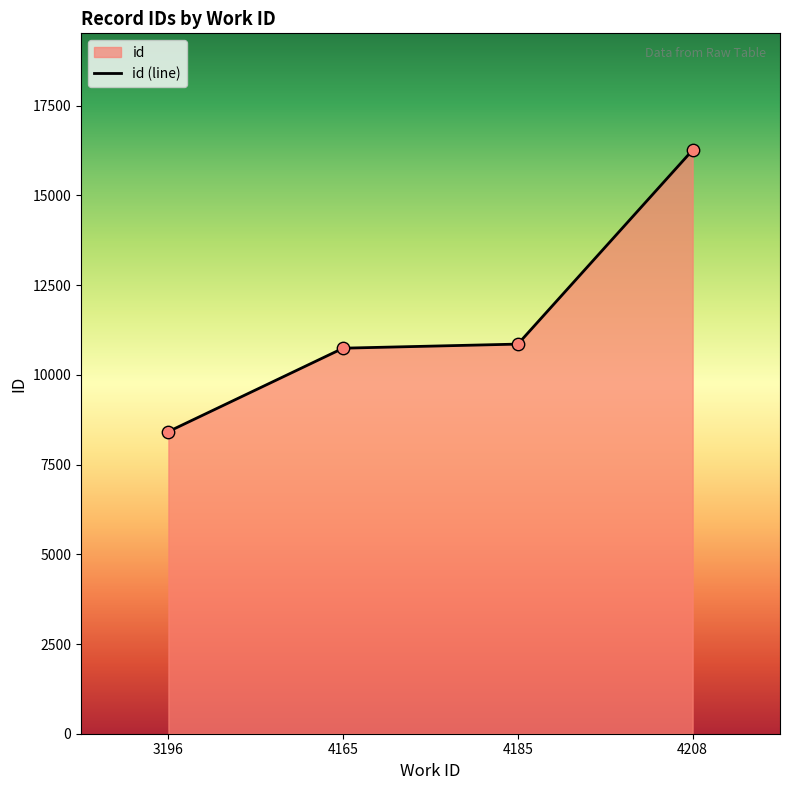

What is the change in value from 4165 to 4208?

+5520.6